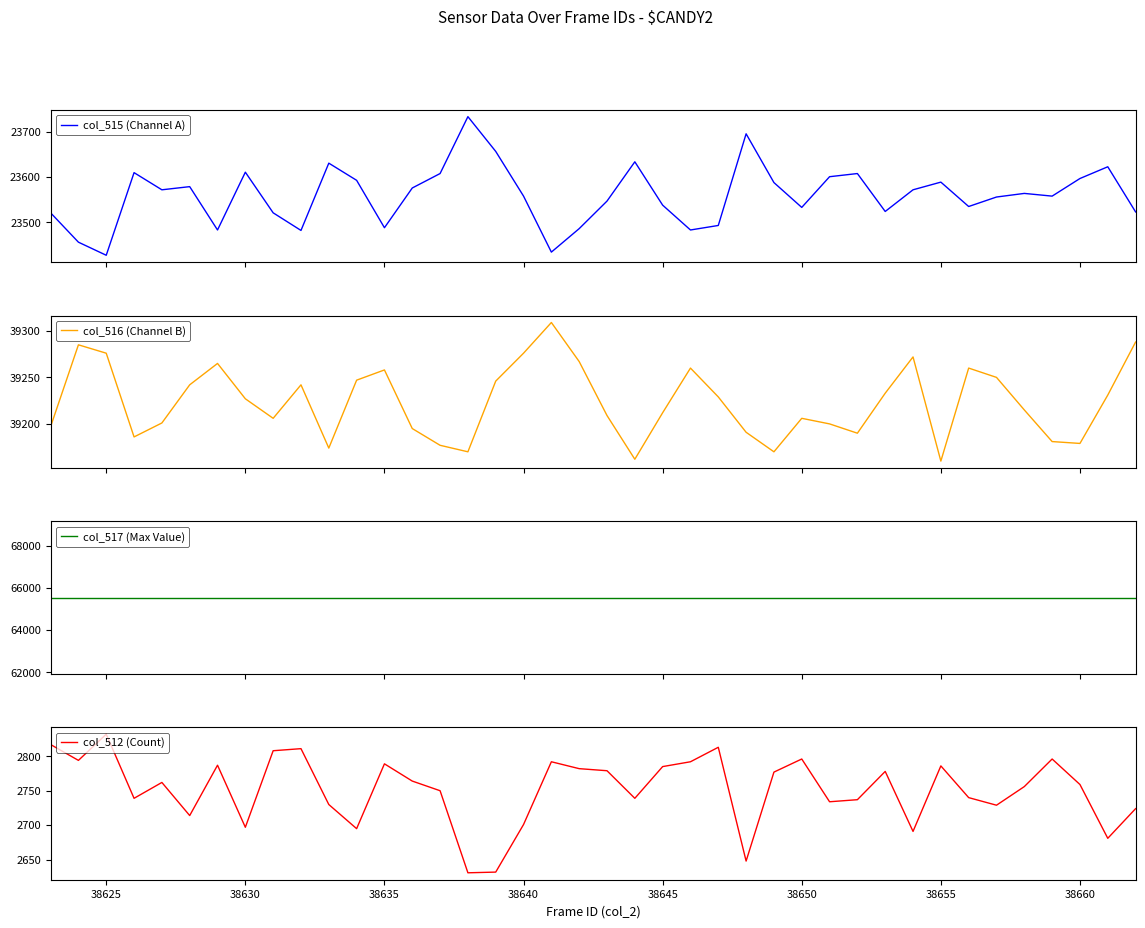

What is the difference between the maximum and minimum values in the col_515 (Channel A) series?

307